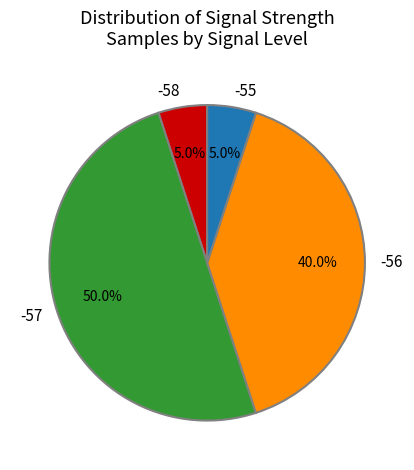

Count the number of slices in the pie.

4